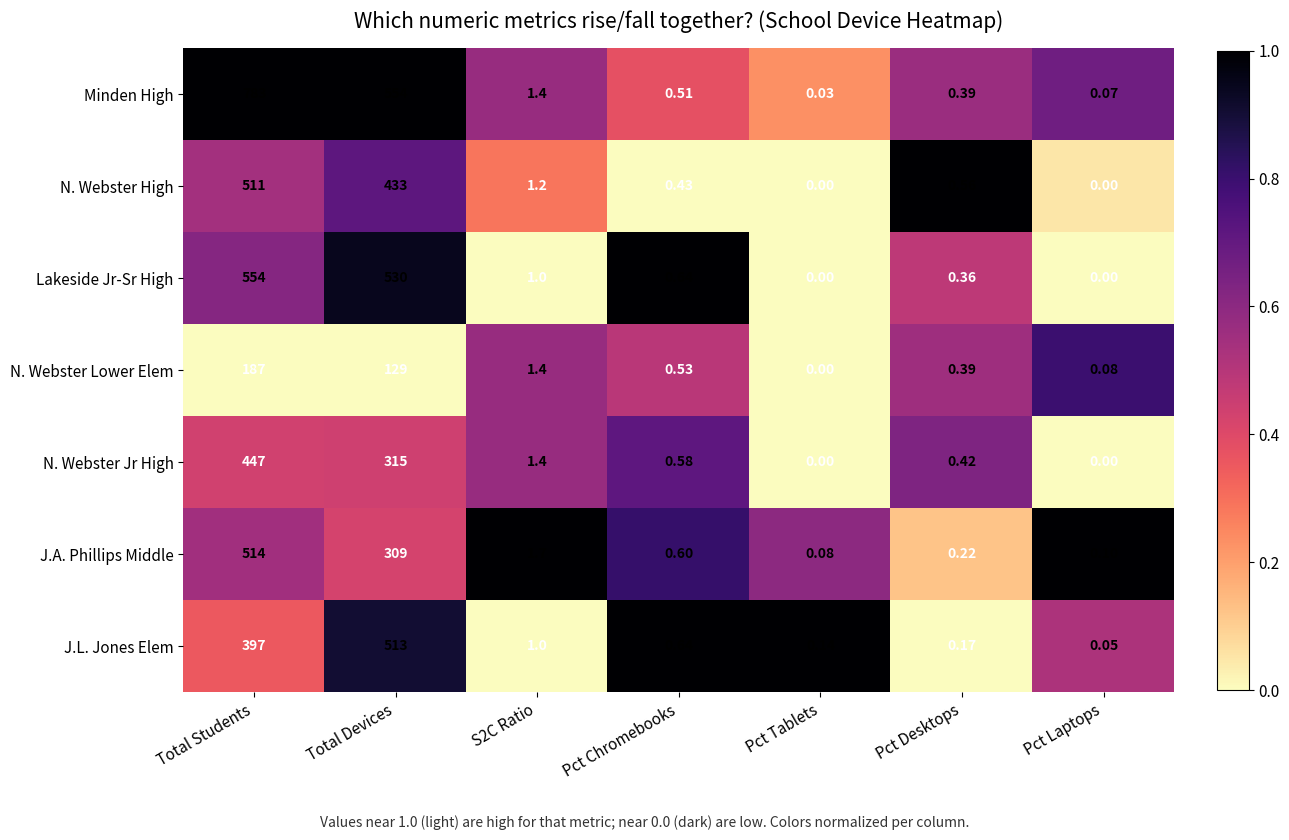

What is the total value across all series at S2C Ratio?

9.1